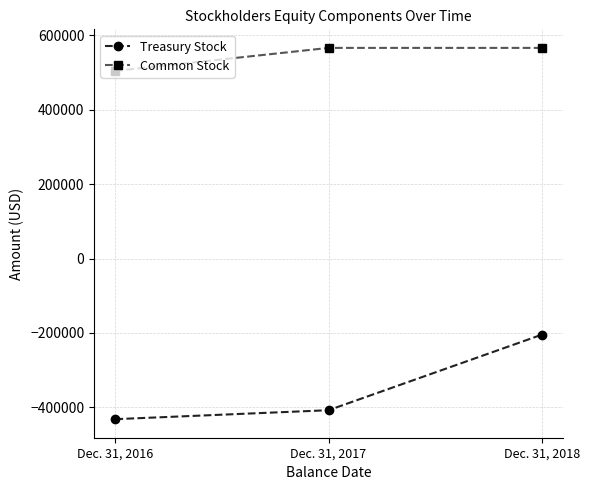

At which label does Treasury Stock reach its minimum?

Dec. 31, 2016